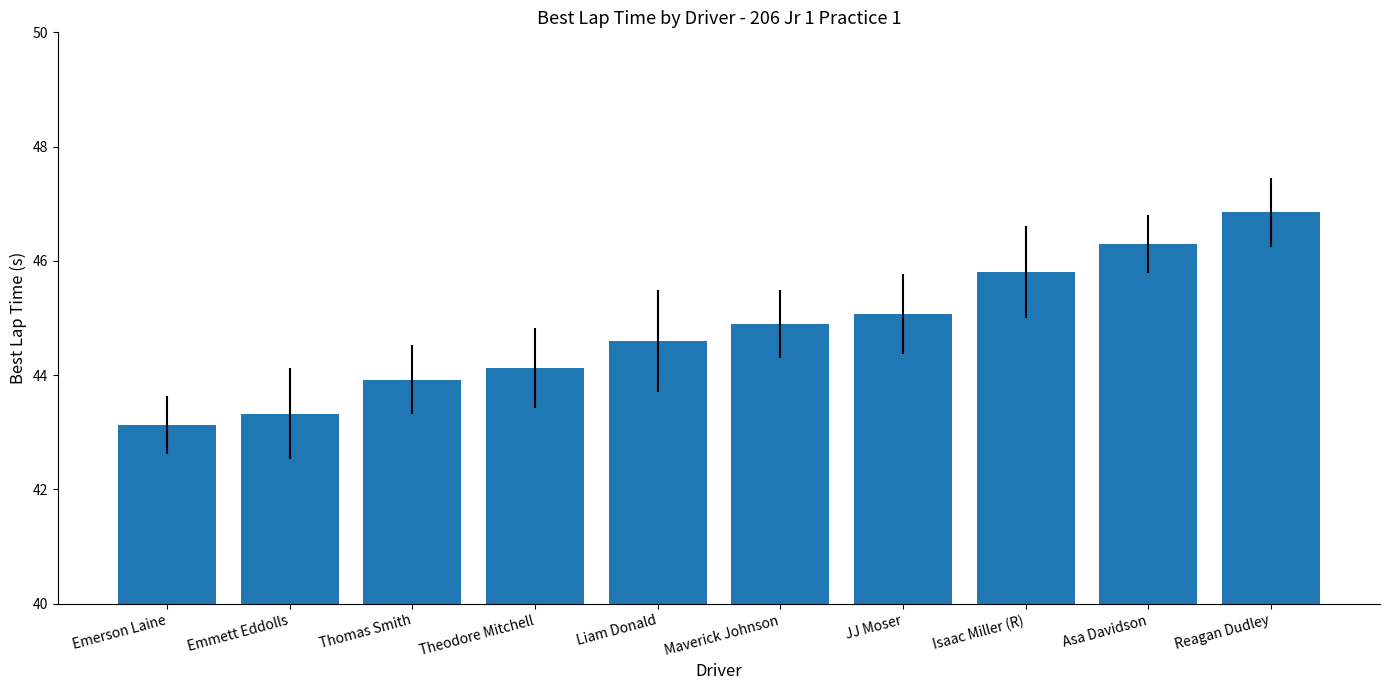

Which category has the lowest value across all series?

Emerson Laine